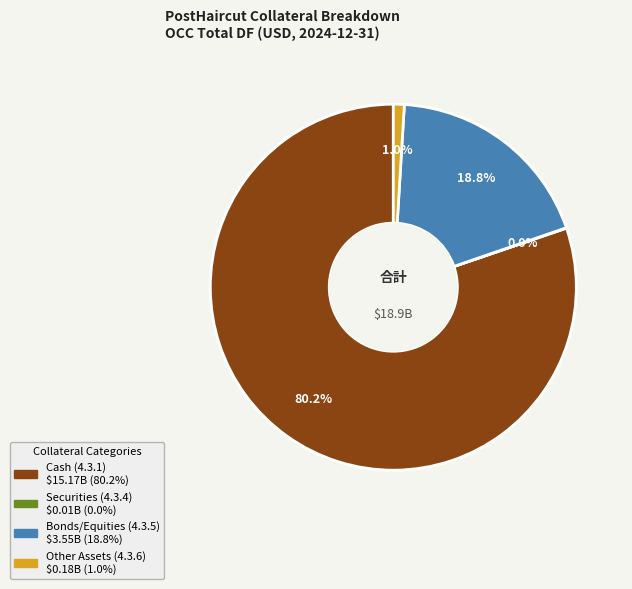

Is there a majority slice in this chart?

Yes